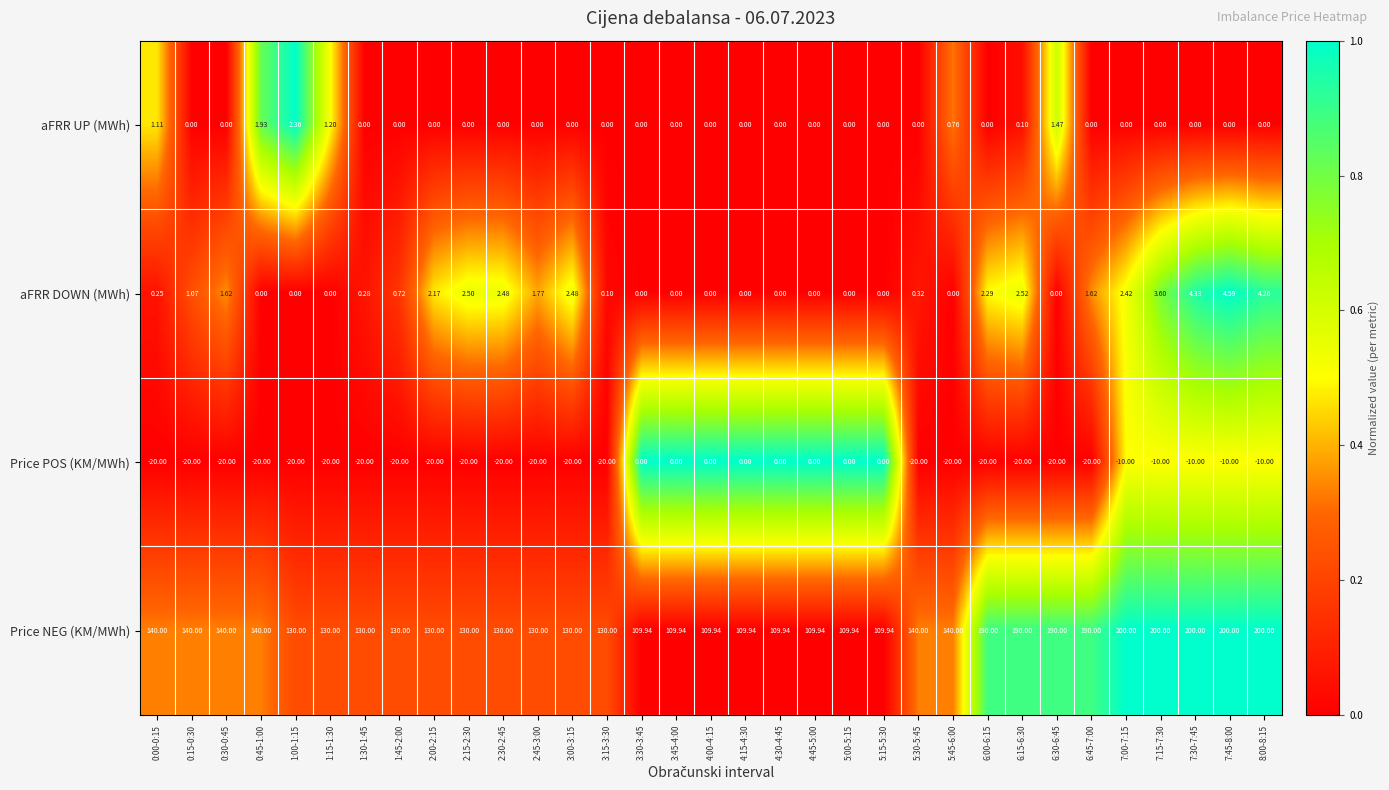

How many data points in aFRR UP (MWh) are above 0?

7